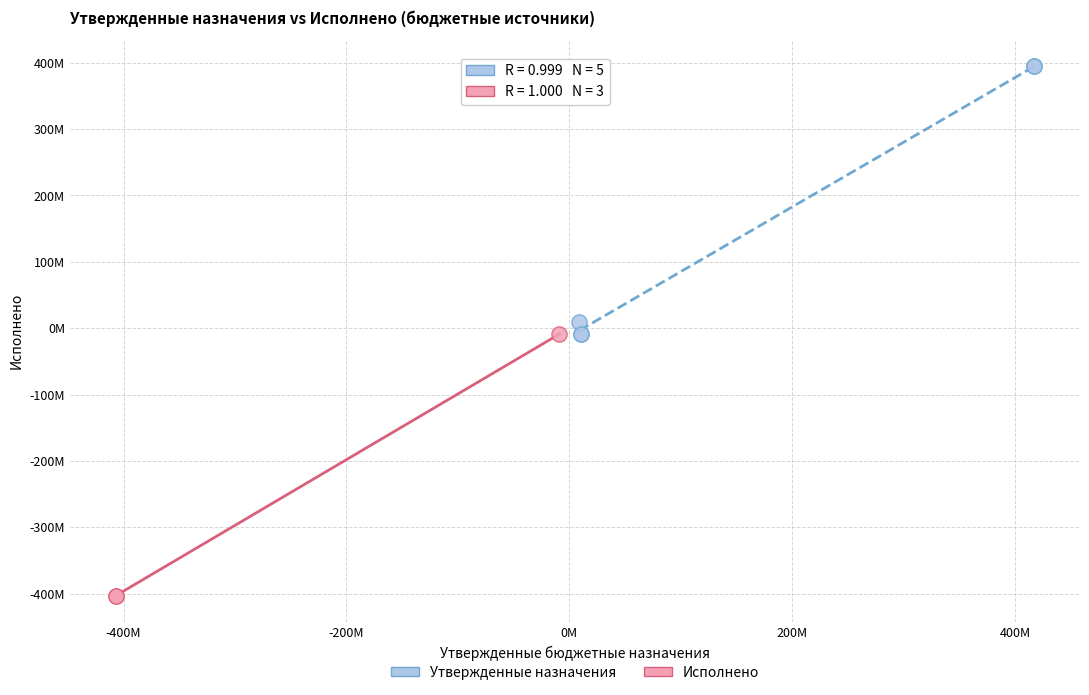

What are all the series names shown in the legend?

Утвержденные назначения, Исполнено